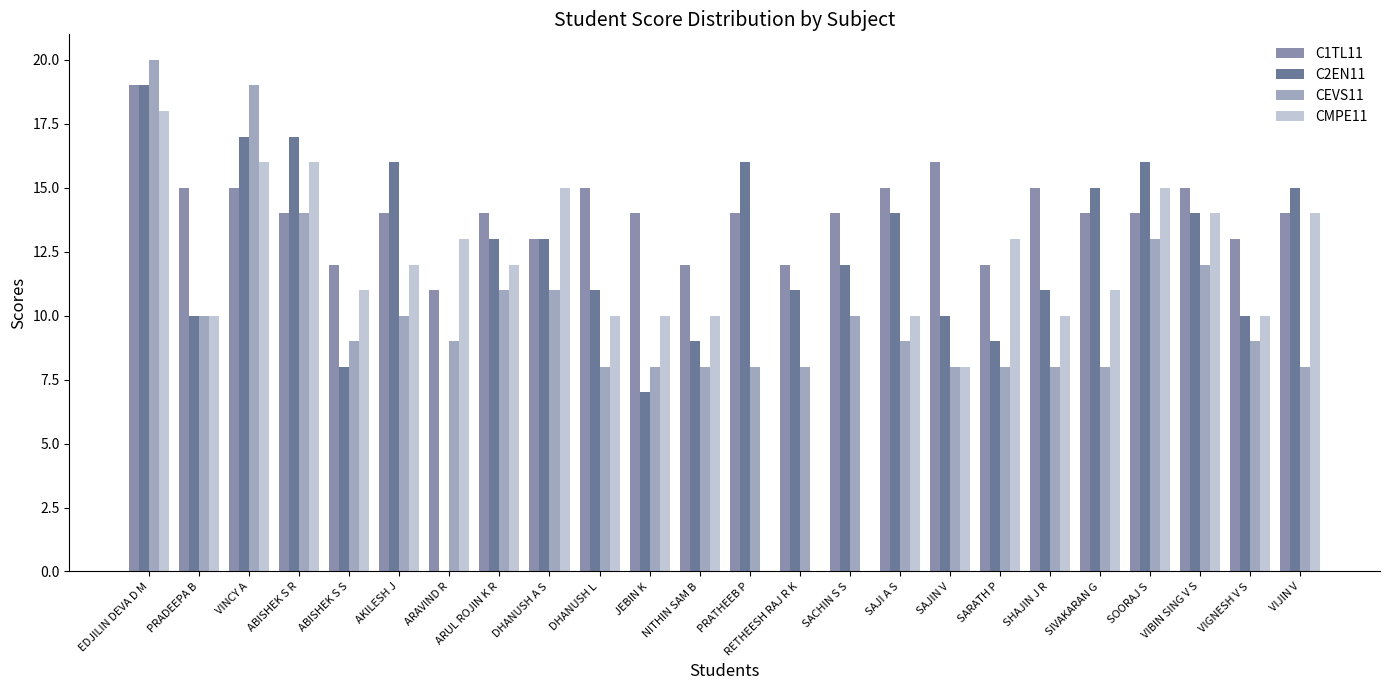

Count the number of data series in this chart.

4